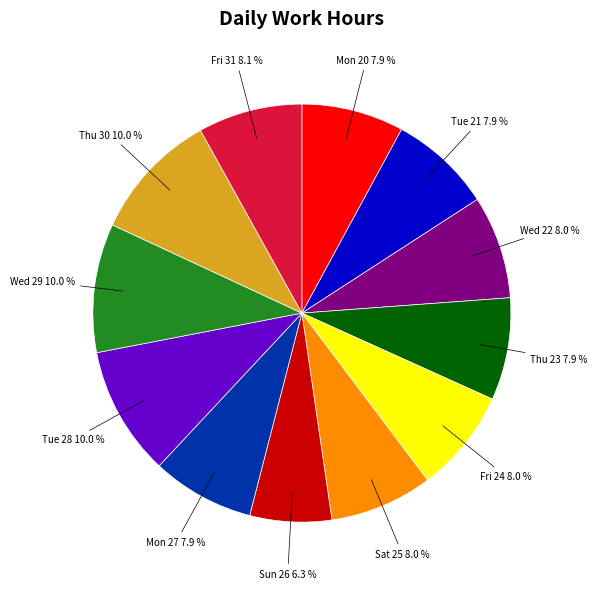

Does any single category account for the majority?

No